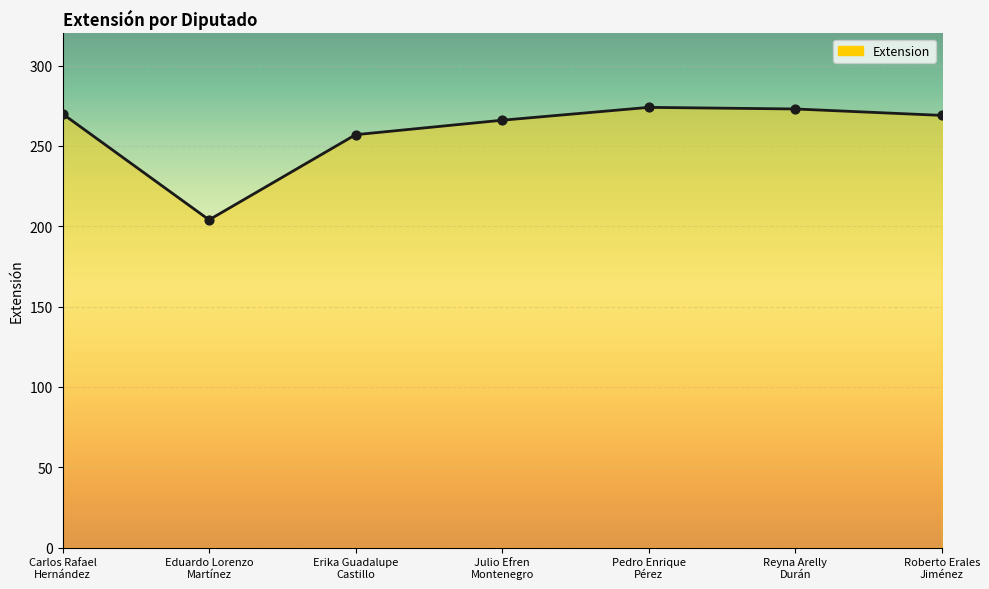

Between Erika Guadalupe
Castillo and Julio Efren
Montenegro, which is larger?

Julio Efren
Montenegro